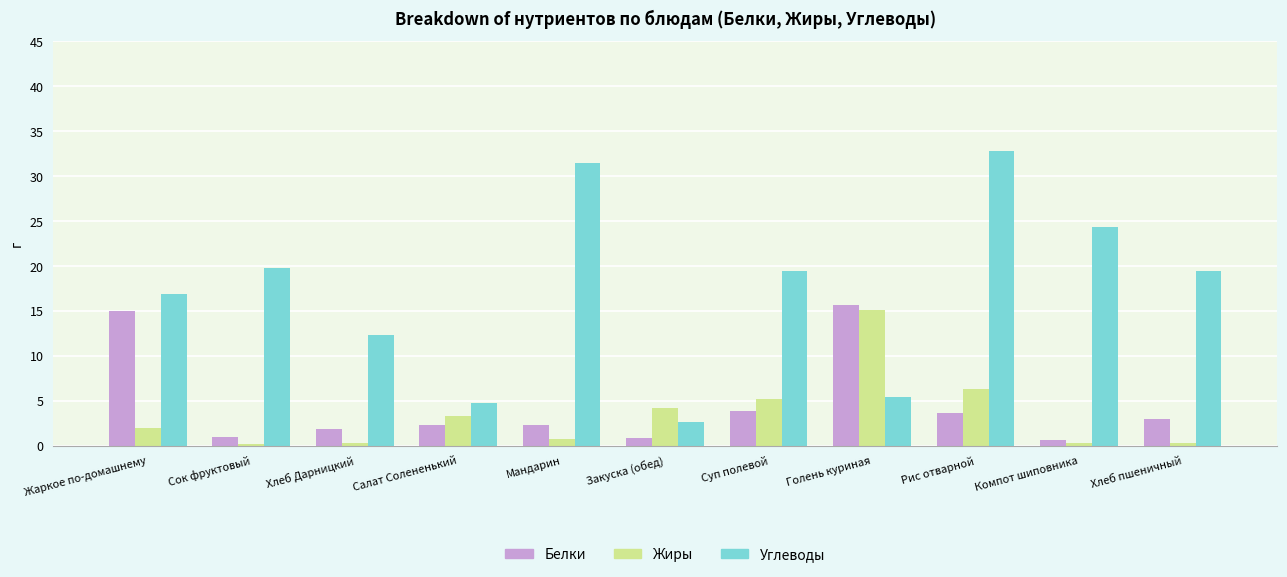

Is it true that Белки equals 6.6 at Суп полевой?

False